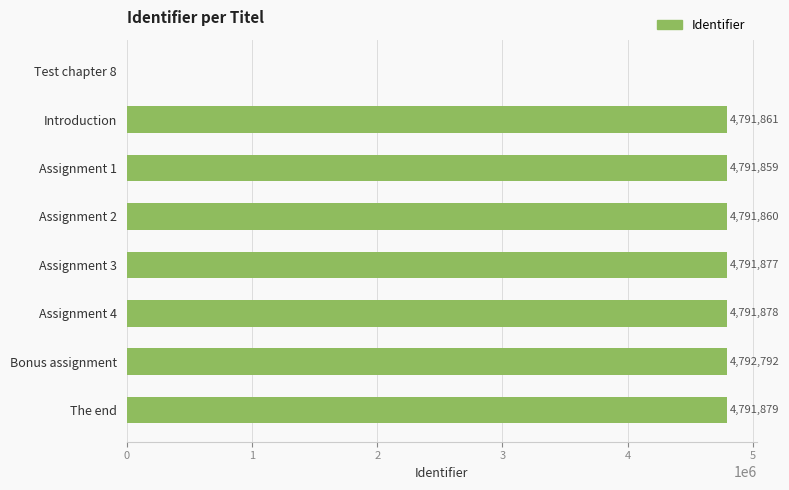

How many positive values are there?

7